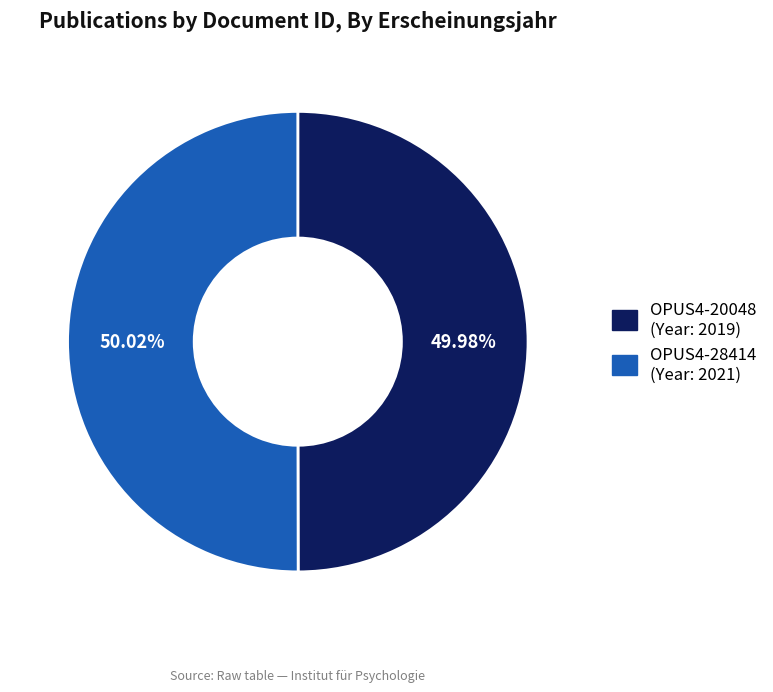

To the nearest percent, what is the combined percentage of OPUS4-20048 and OPUS4-28414?

100%